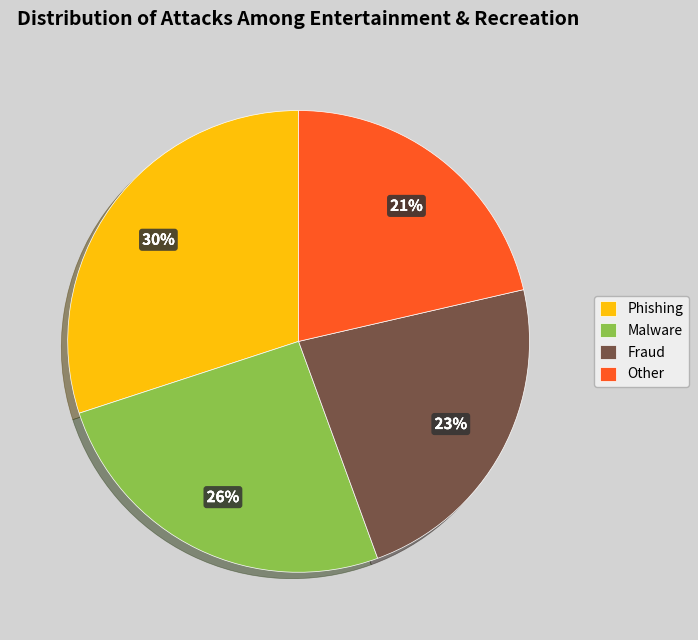

How many segments does this pie chart have?

4